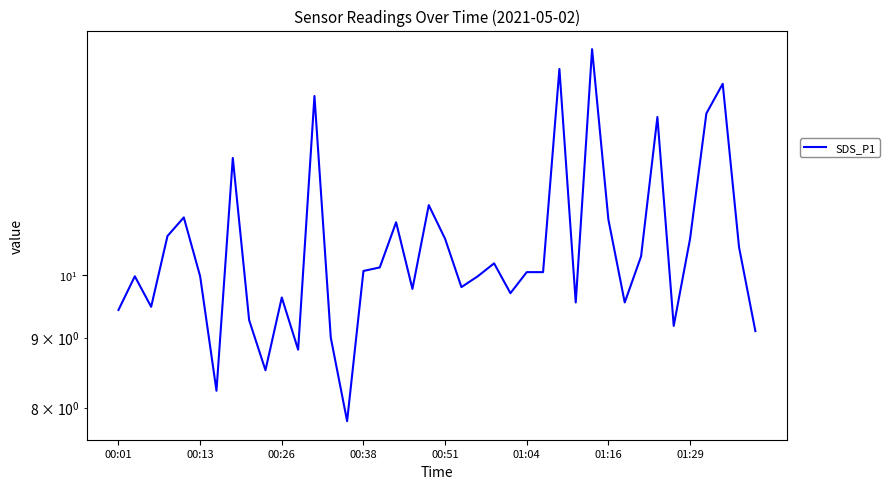

Which has a higher value, 12 or 29?

29